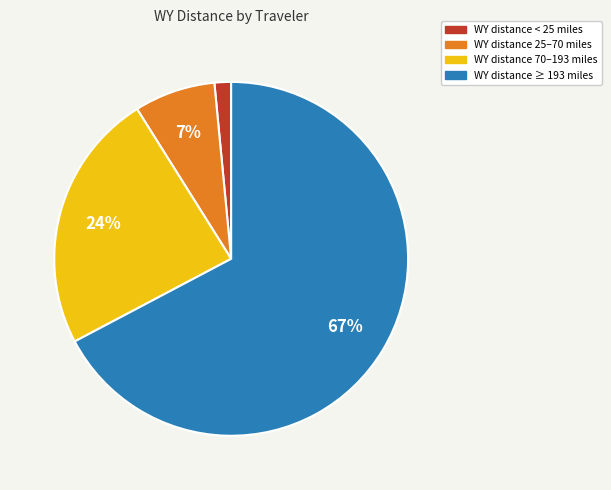

Which has a higher value, WY distance ≥ 193 miles or WY distance 70–193 miles?

WY distance ≥ 193 miles